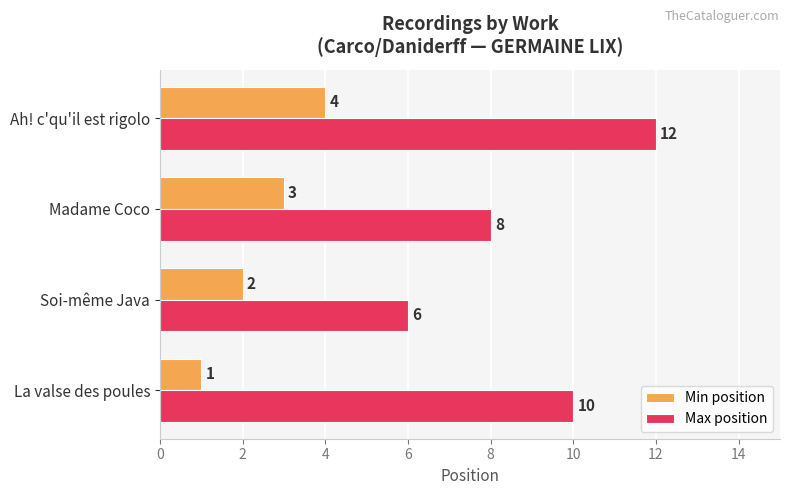

Which category has the highest value across all series?

Ah! c'qu'il est rigolo